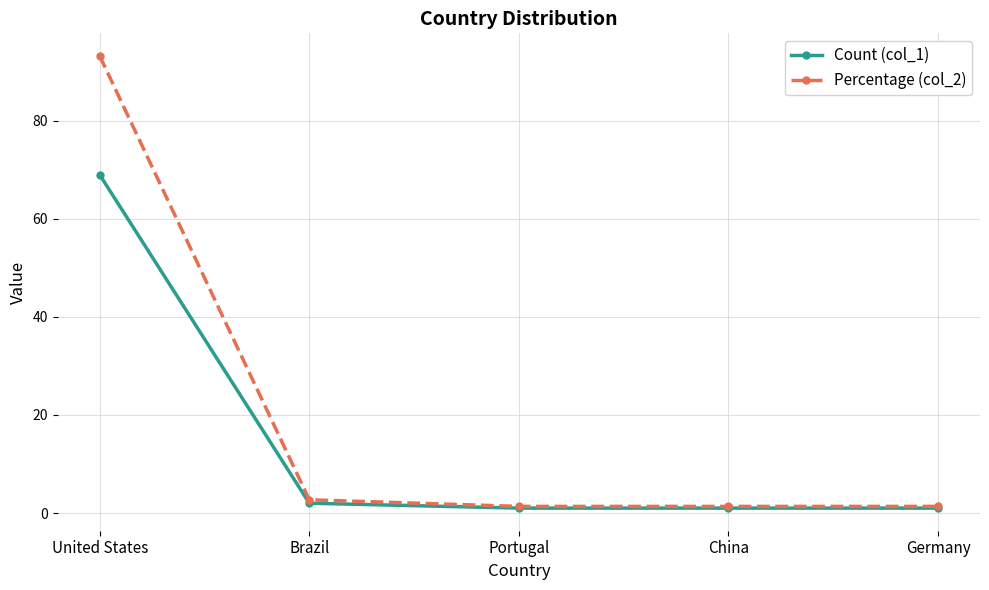

True or false: Percentage (col_2) has more than 1 interior local peaks.

False